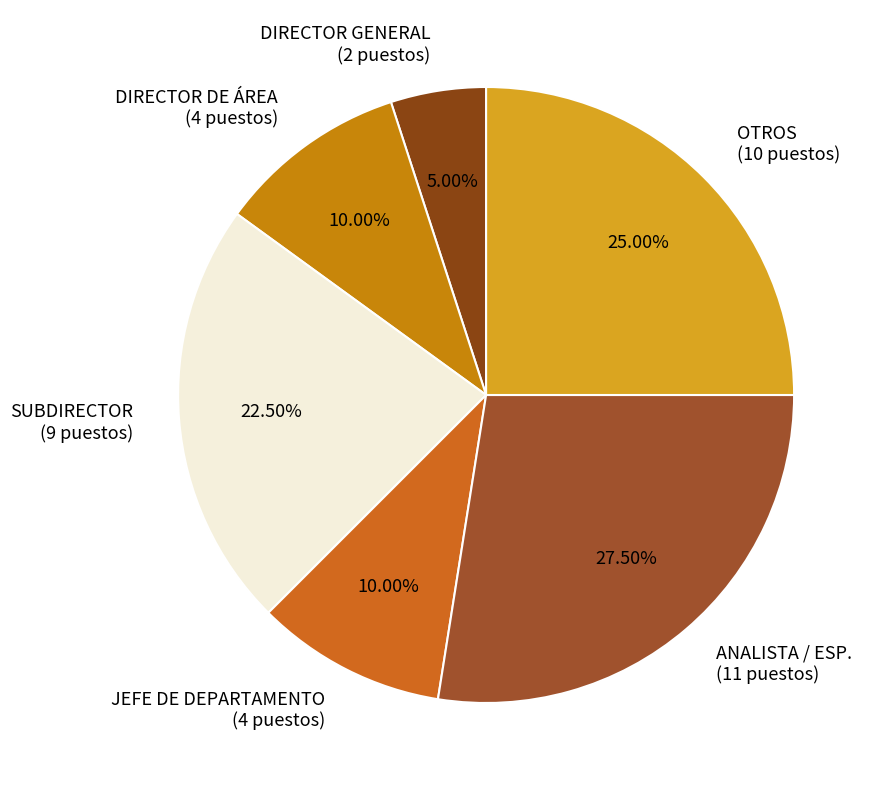

To the nearest percent, what is the average slice percentage?

17%